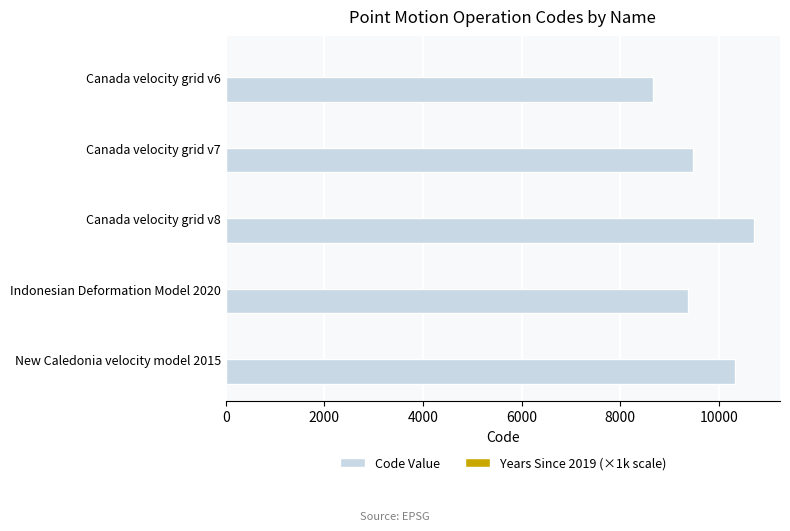

What is the sum of all Code Value values?

48564.0